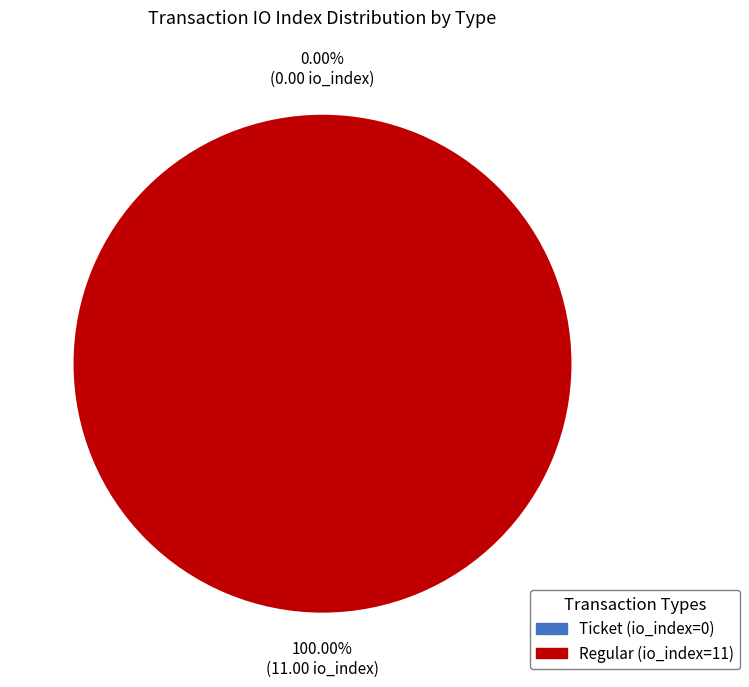

What is the smallest slice in the pie chart?

Ticket (io_index=0)